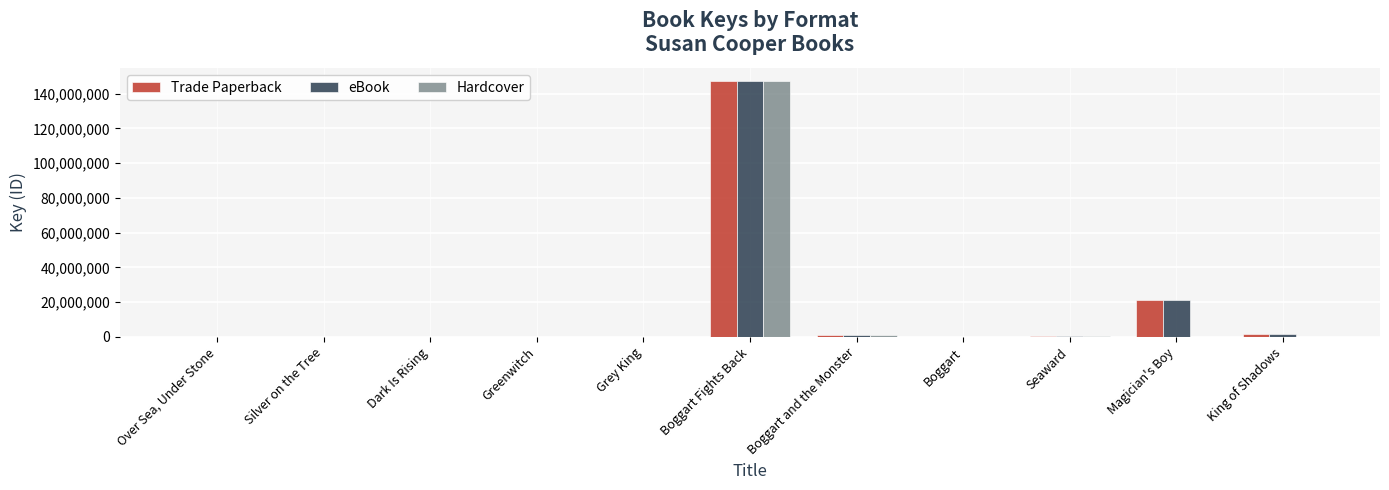

What are all the series names shown in the legend?

Trade Paperback, eBook, Hardcover